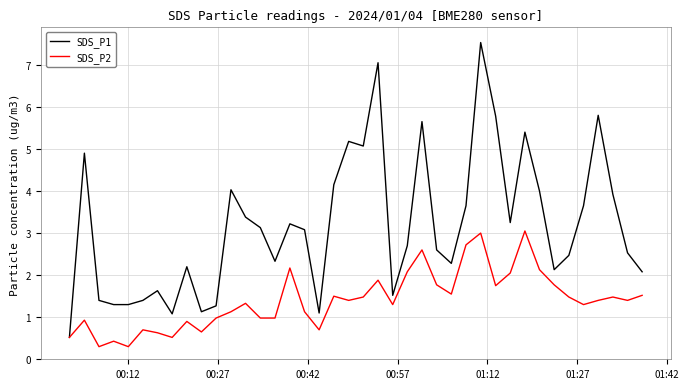

List the series in order of their overall mean, highest first.

SDS_P1, SDS_P2